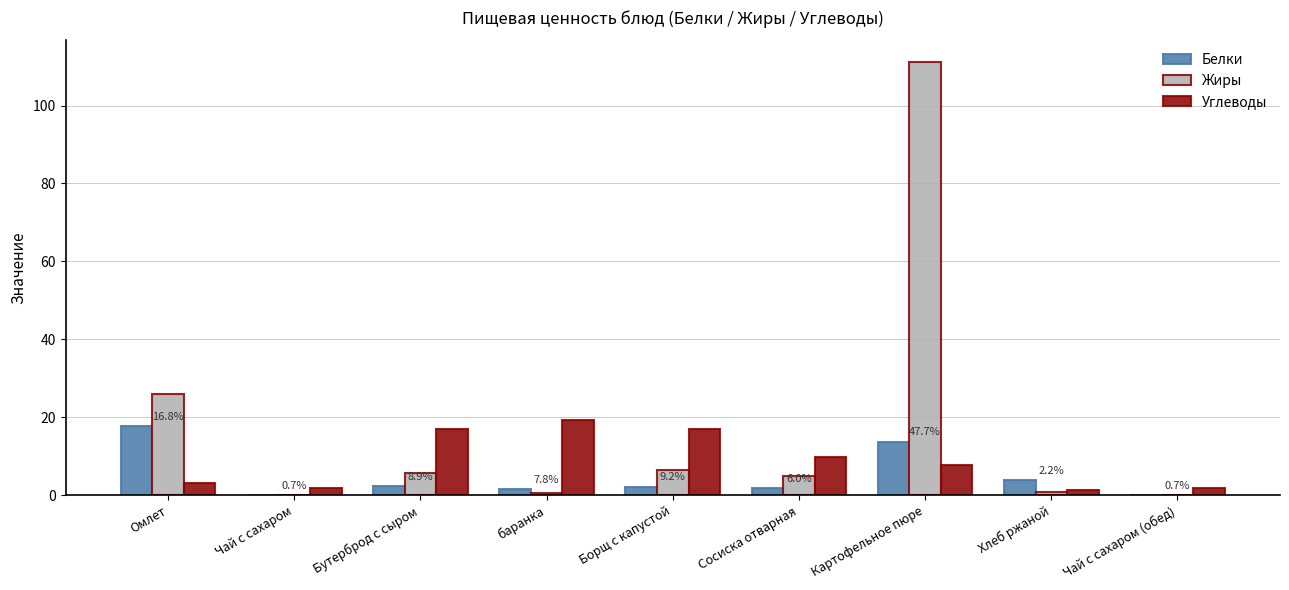

Which series has the largest total across all categories?

Жиры